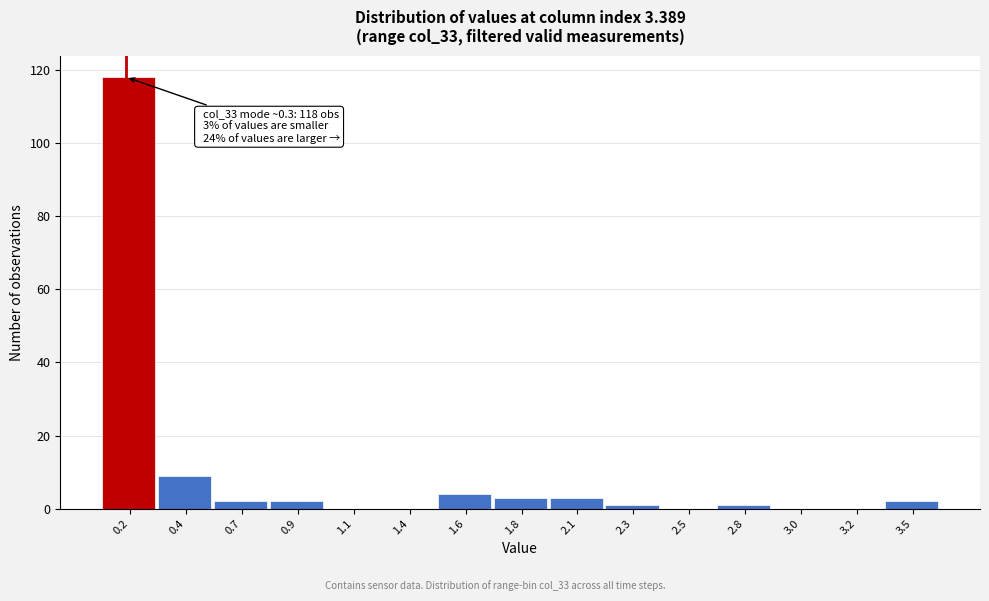

Reading left to right, extract all data points from this chart.

0.2=118	0.4=9	0.7=2	0.9=2	1.1=0	1.4=0	1.6=4	1.8=3	2.1=3	2.3=1	2.5=0	2.8=1	3.0=0	3.2=0	3.5=2